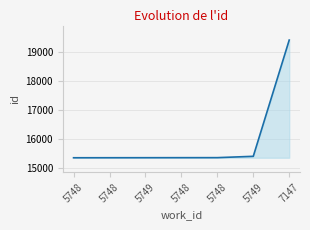

True or false: the data has more than 1 interior local peaks.

False